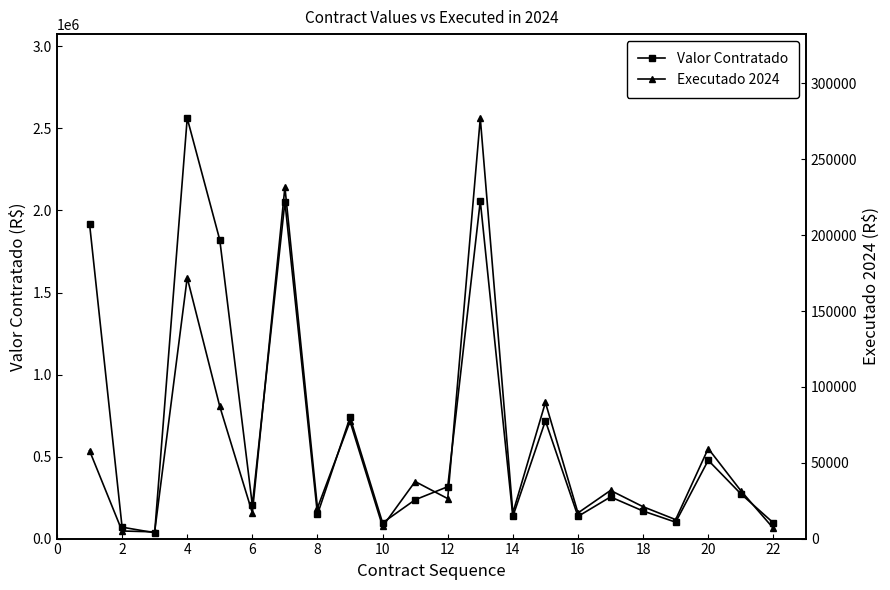

At which category does Valor Contratado reach its first local peak?

4